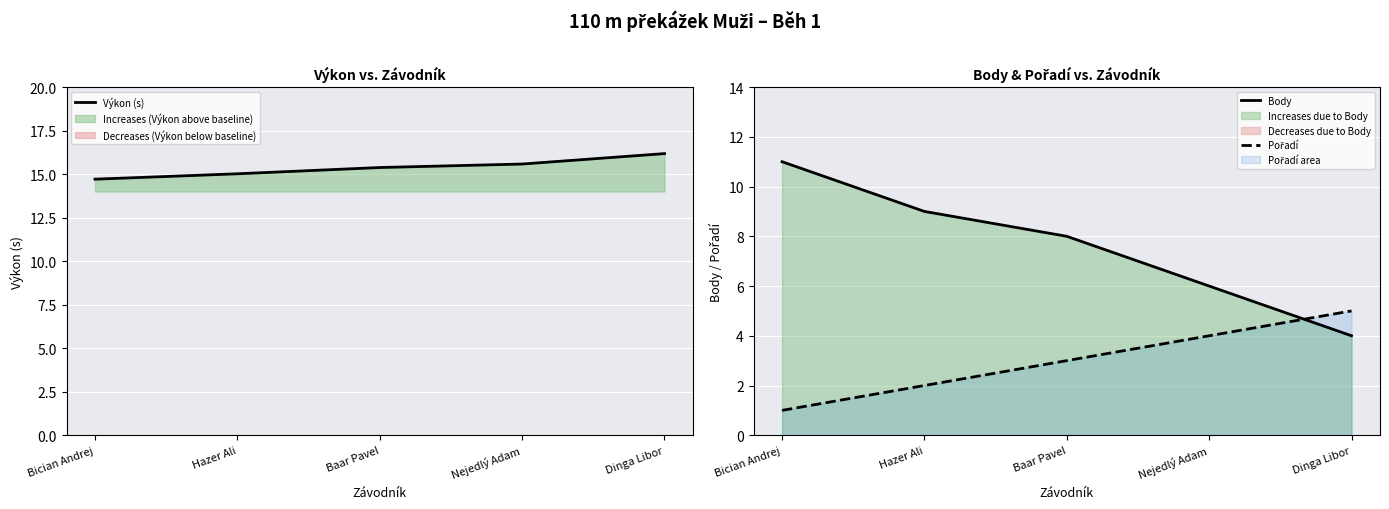

Rank the series at Baar Pavel from lowest to highest value.

Pořadí, Body, Výkon (s)